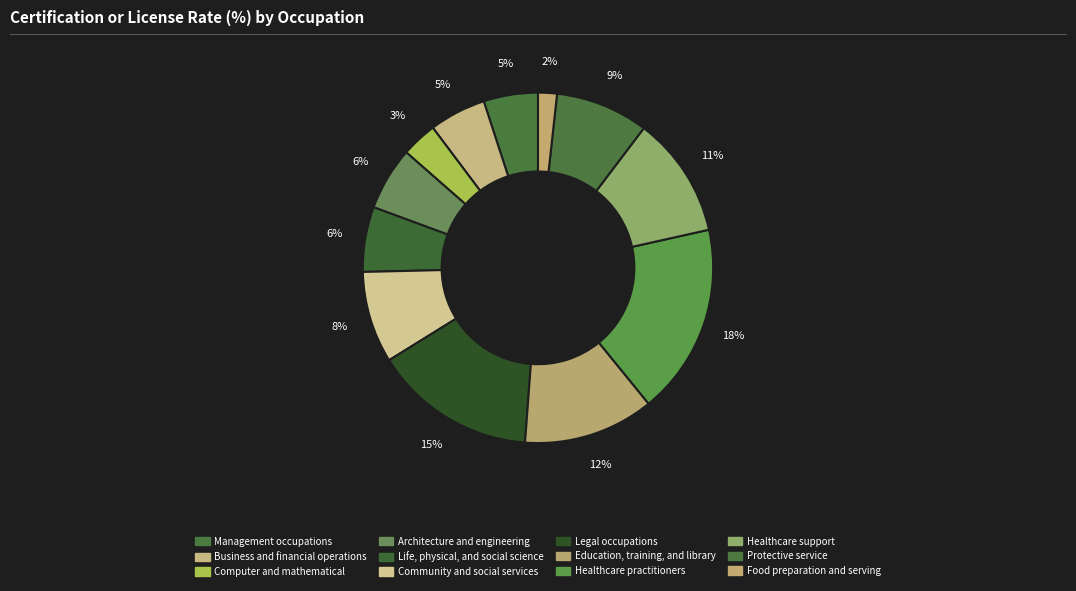

What is the ratio of the value at Protective service to the value at Computer and mathematical?

2.6